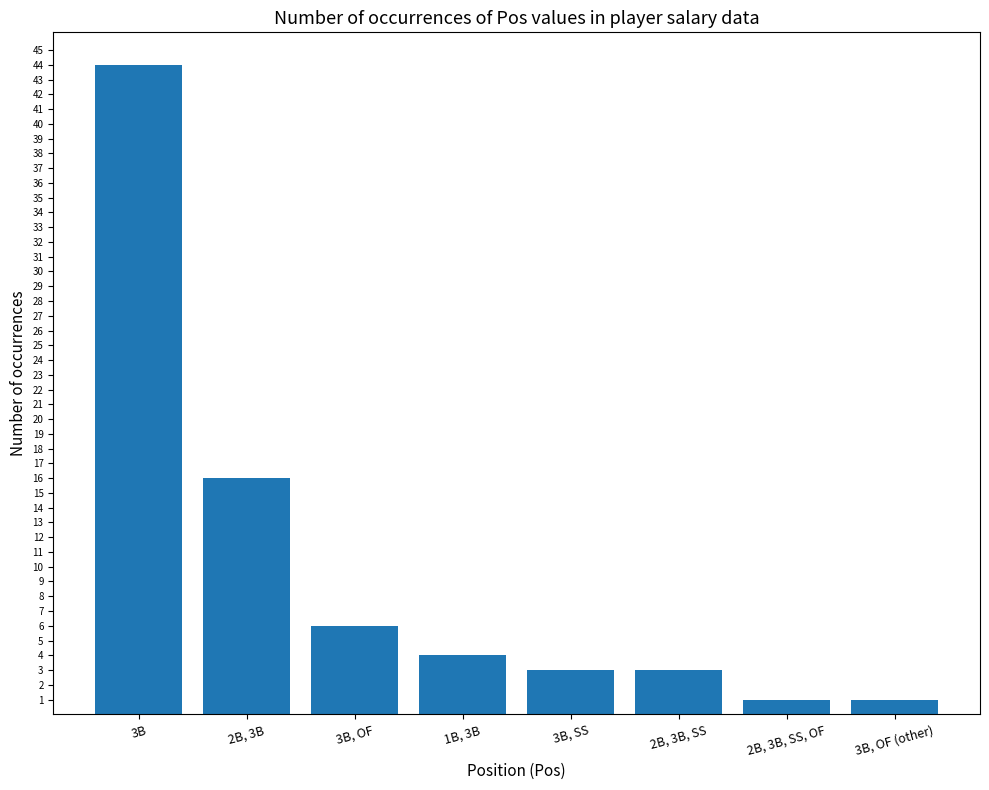

How many data points does each series have?

8